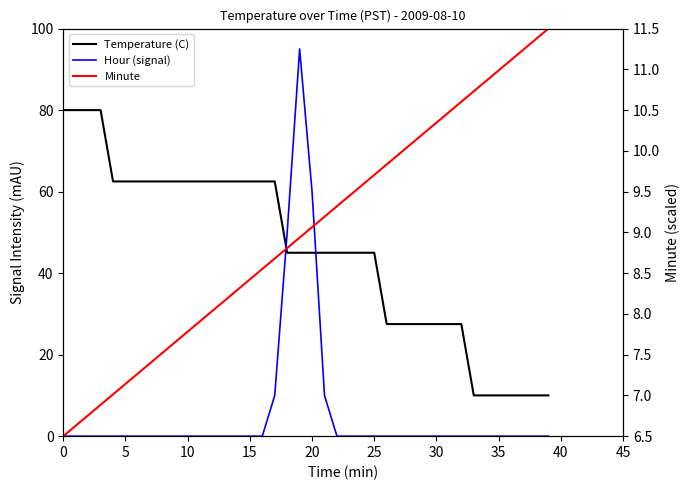

List the series in order of their peak value, highest first.

Hour (signal), Temperature (C), Minute